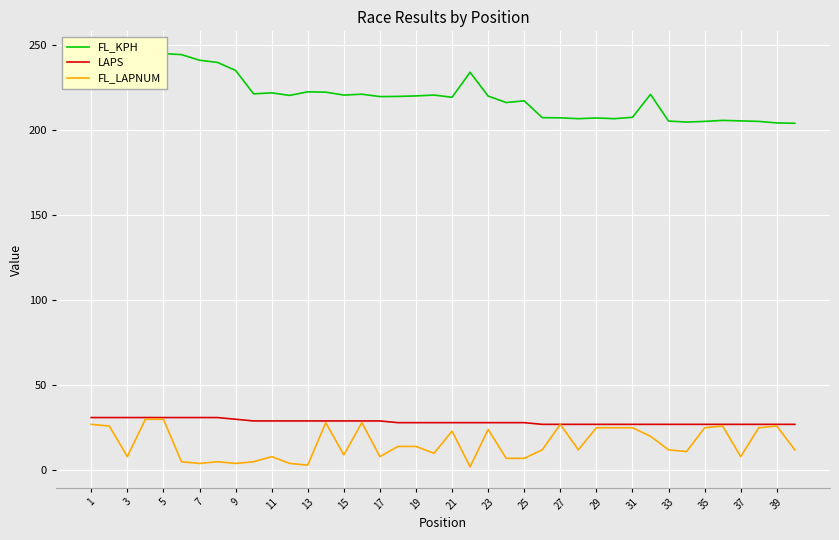

The value of LAPS at 13 is 9. True or false?

False